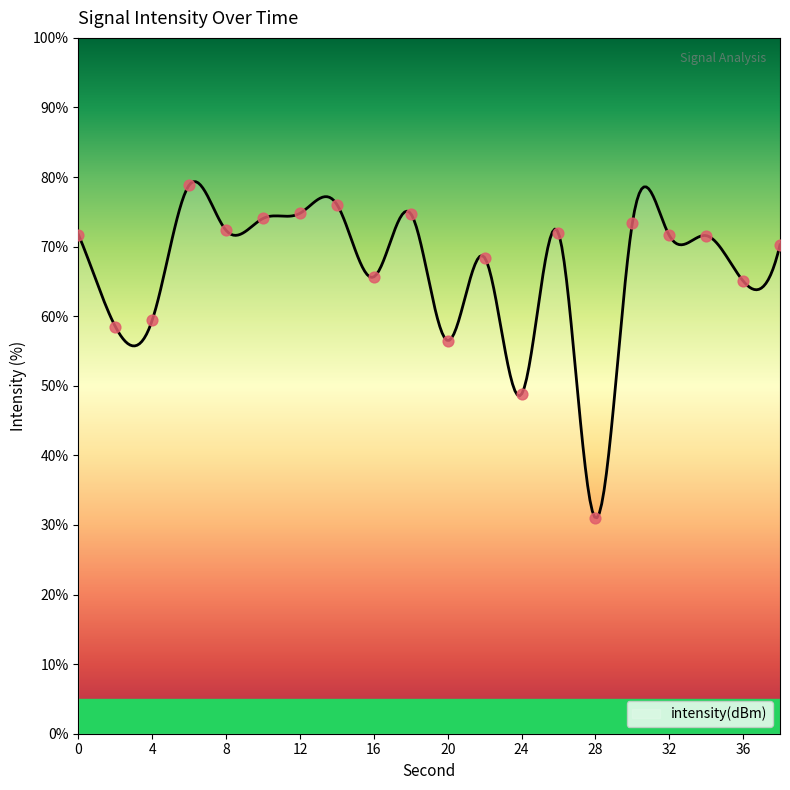

Approximately how many times larger is the value at 32 compared to 24?

1.5